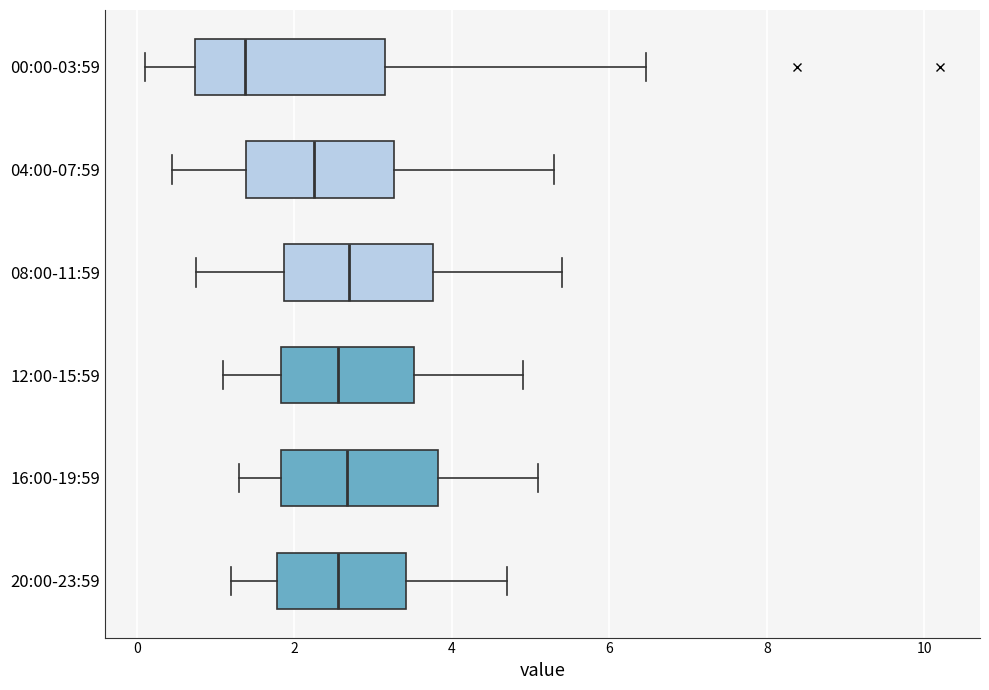

Reading bottom to top, transcribe this box plot: for each box, give where its median line is, the range the box spans, and where its two whiskers end, as read against the x-axis. The values are not printed on the chart, so give them approximately, as read against the axis.

20:00-23:59: median 2.6, box 1.8 to 3.4, whiskers 1.2 to 4.8
16:00-19:59: median 2.6, box 1.8 to 3.8, whiskers 1.4 to 5.2
12:00-15:59: median 2.6, box 1.8 to 3.6, whiskers 1.2 to 5.0
08:00-11:59: median 2.8, box 1.8 to 3.8, whiskers 0.8 to 5.4
04:00-07:59: median 2.2, box 1.4 to 3.2, whiskers 0.4 to 5.4
00:00-03:59: median 1.4, box 0.8 to 3.2, whiskers 0.2 to 6.4